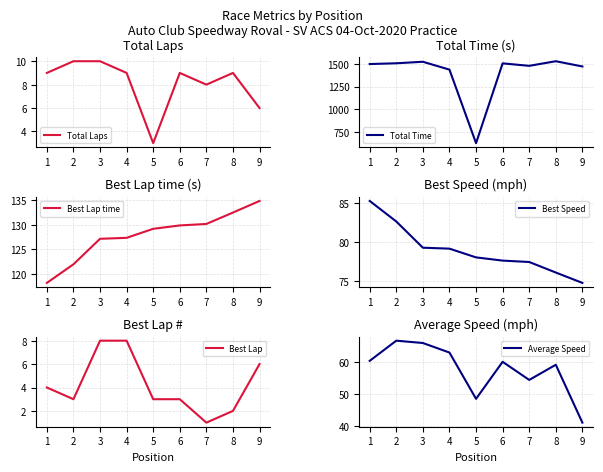

What are all the series names shown in the legend?

Total Laps, Total Time, Best Lap time, Best Speed, Best Lap, Average Speed